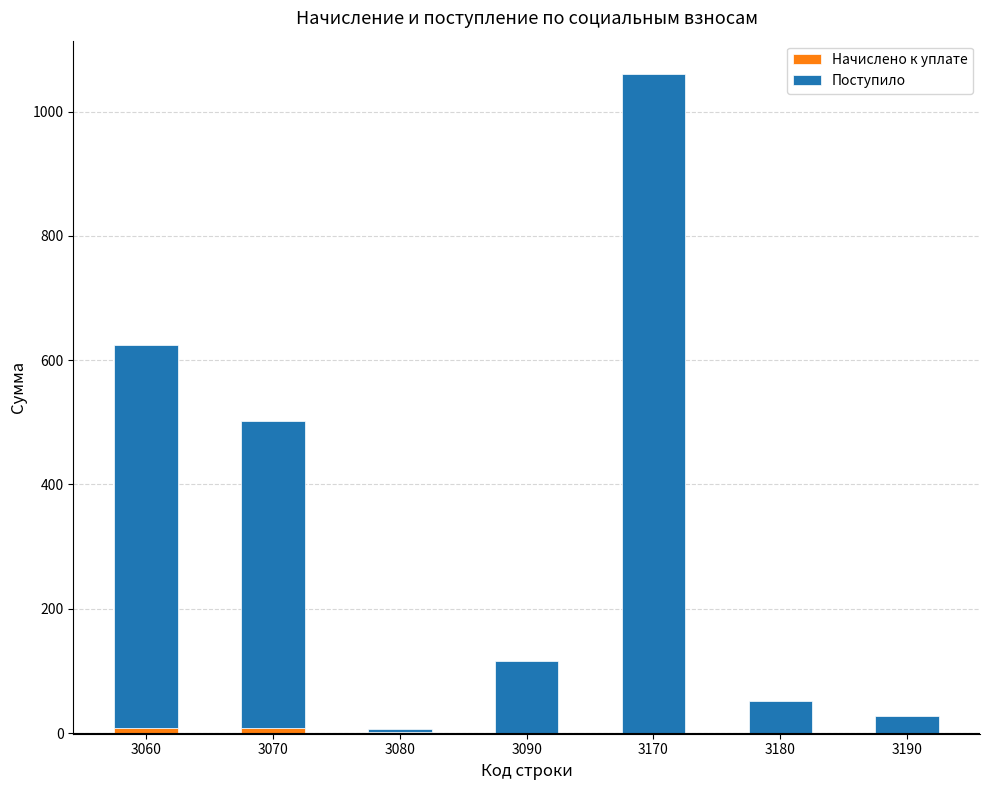

At which category is the sum across all series the highest?

3170